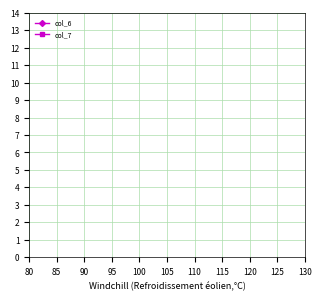

The col_6 series shows 48 at 90. True or false?

False